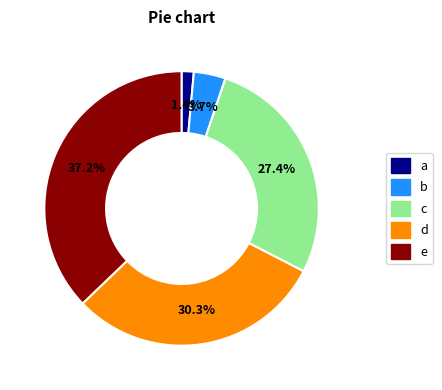

Count the number of slices in the pie.

5